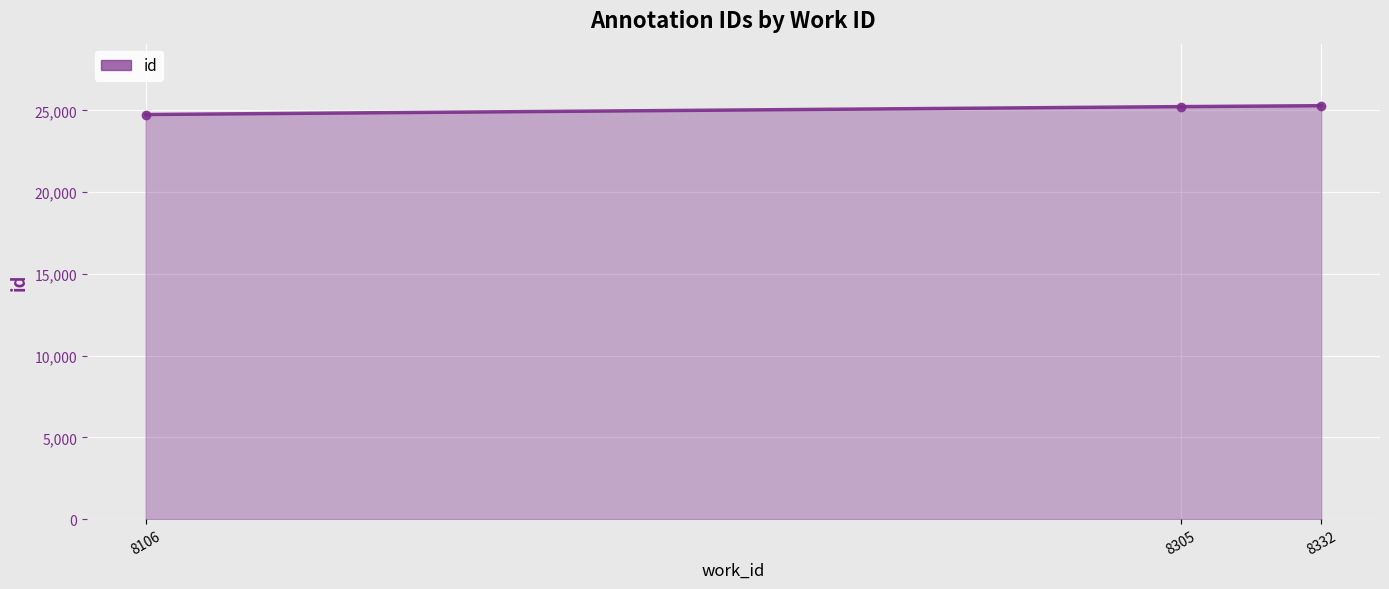

What is the ratio of the value at 8332 to the value at 8106?

1.0